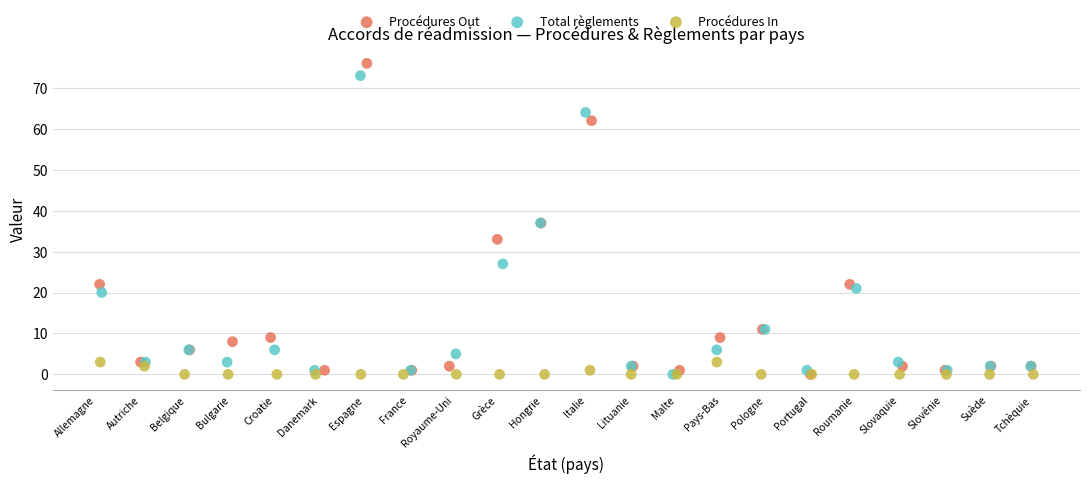

Which series has the largest Y range (max minus min)?

Procédures Out